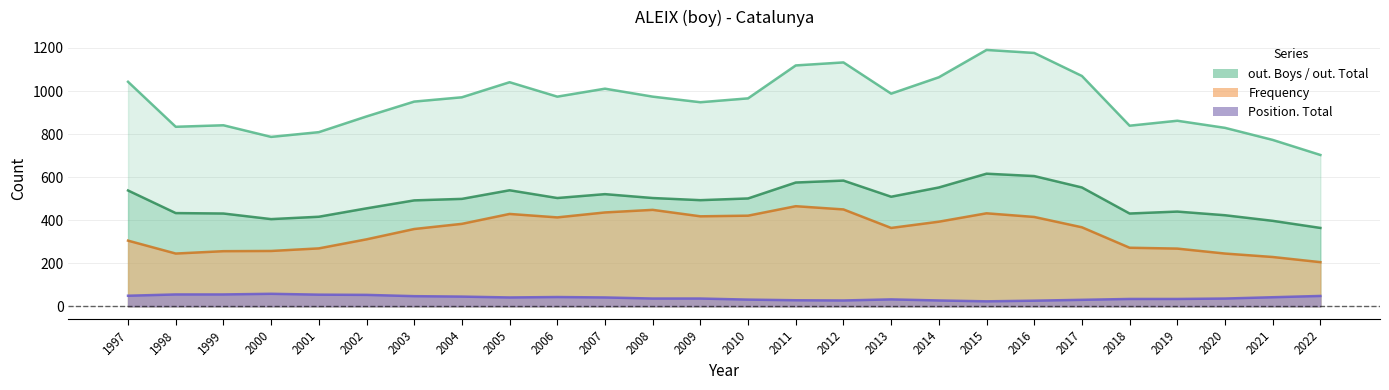

True or false: out. Total and out. Boys cross at least once.

False